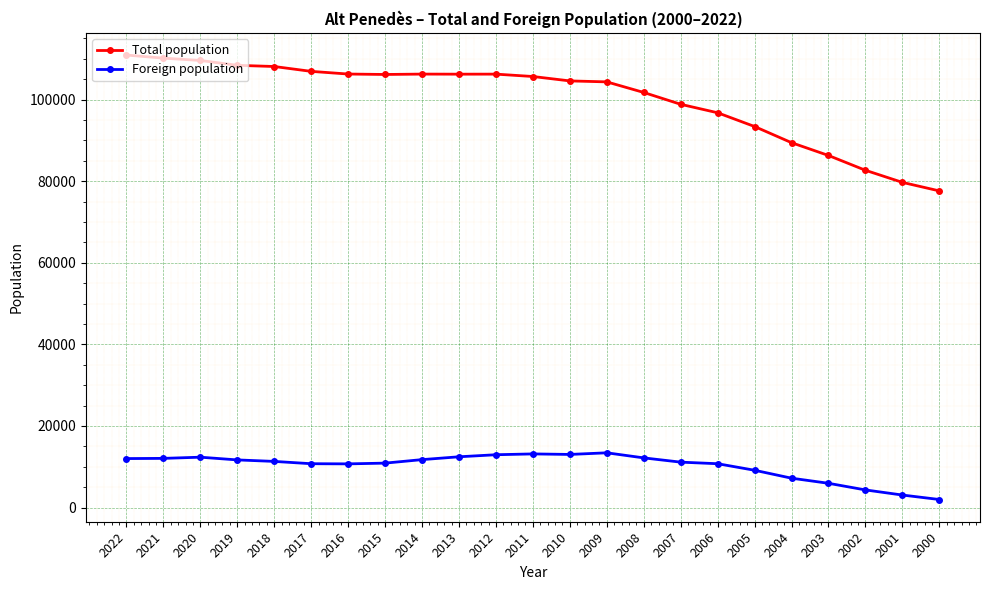

What is the approximate value of Total population at 2019, to the nearest 10?

108410